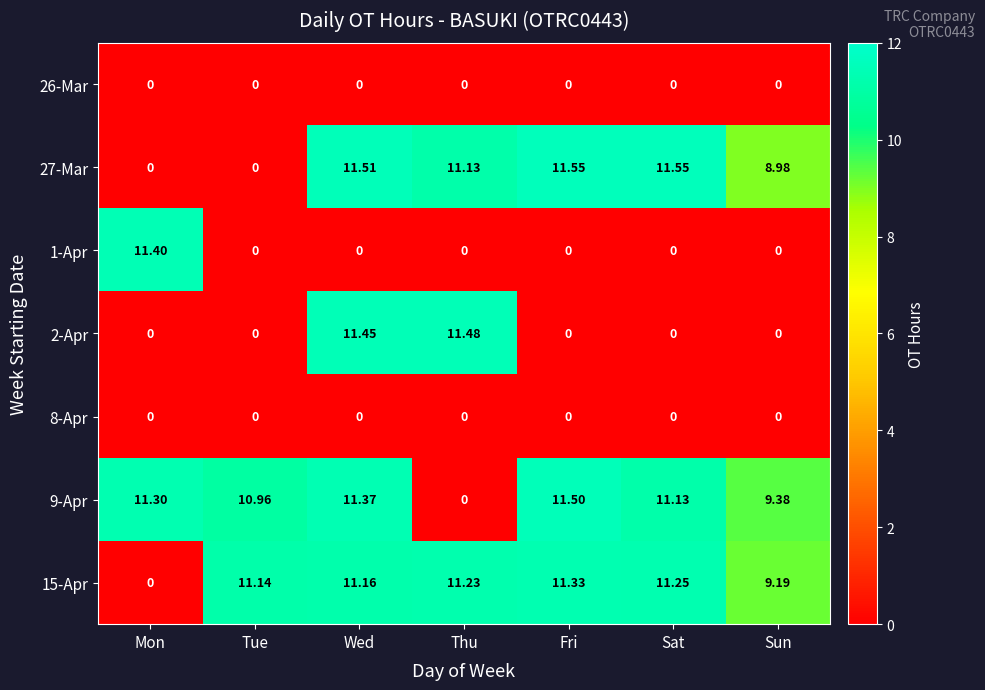

What is the difference between the highest and lowest values at Tue?

11.1